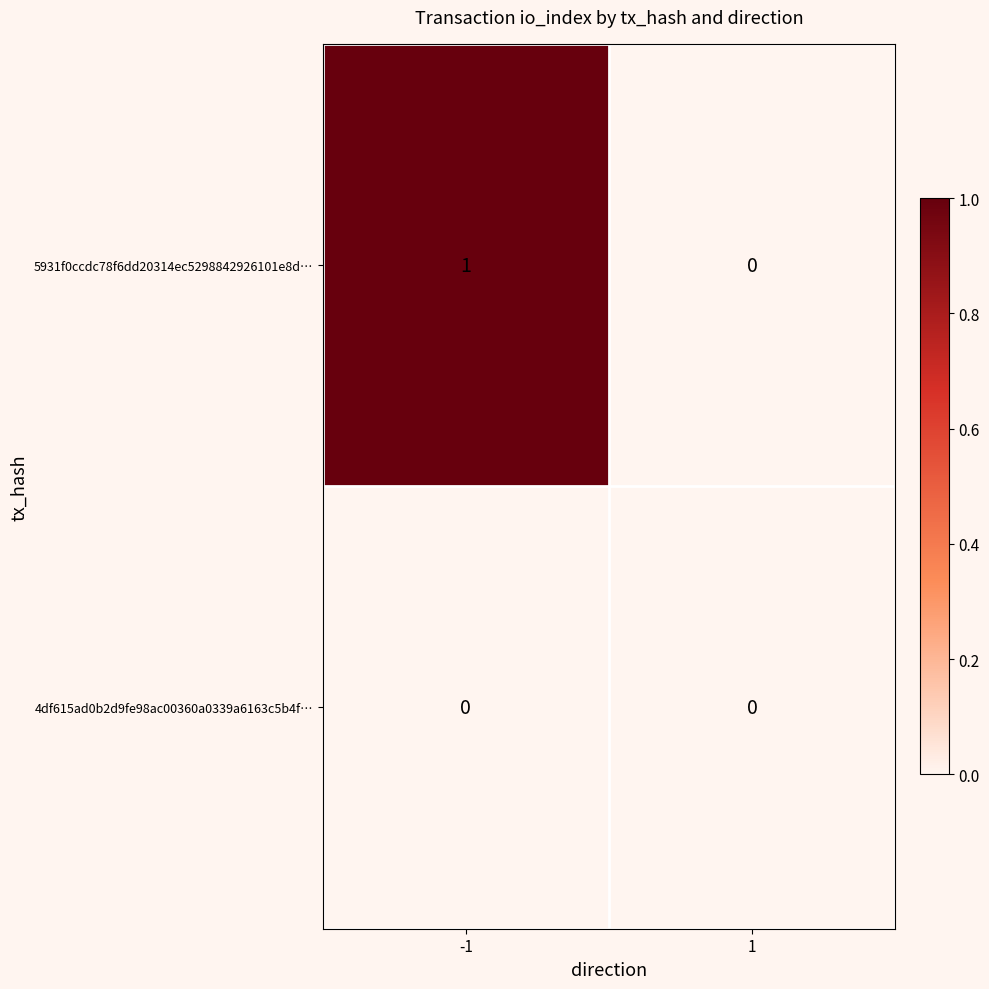

Which series changed the most between -1 and 1?

5931f0ccdc78f6dd20314ec5298842926101e8d…